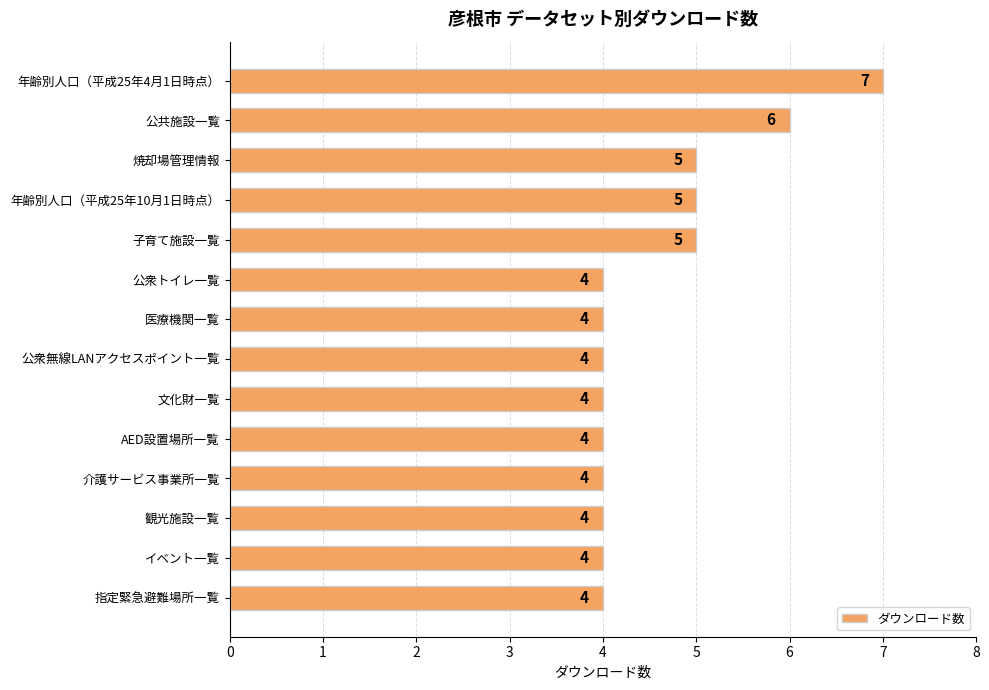

What is the maximum value shown in the chart?

7